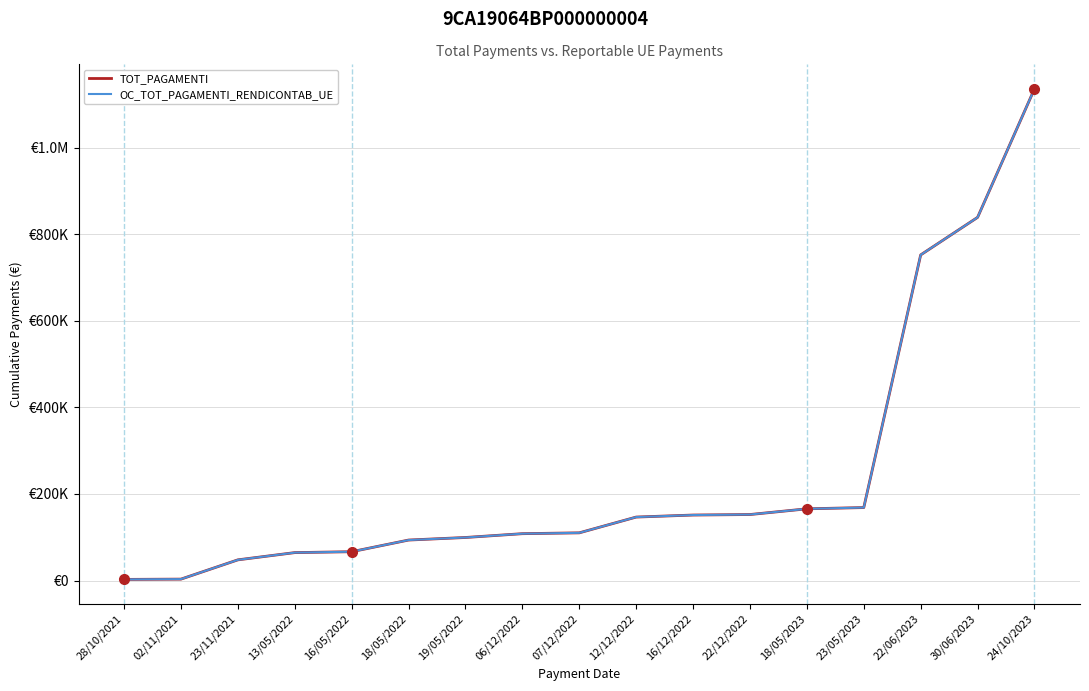

Is this an area chart (filled region under the line)?

No